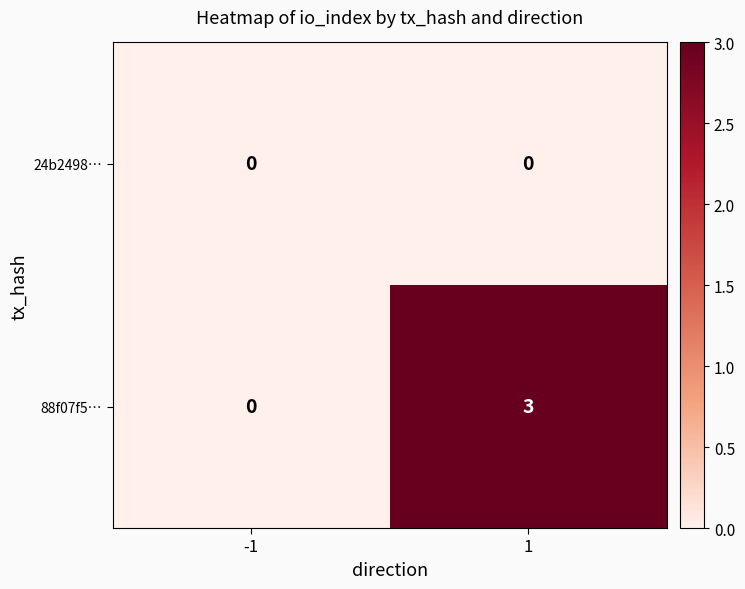

What is the total value across all series at 1?

3